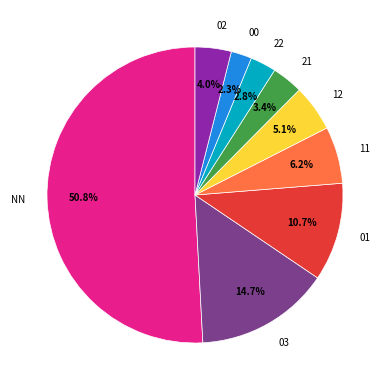

How many segments does this pie chart have?

9